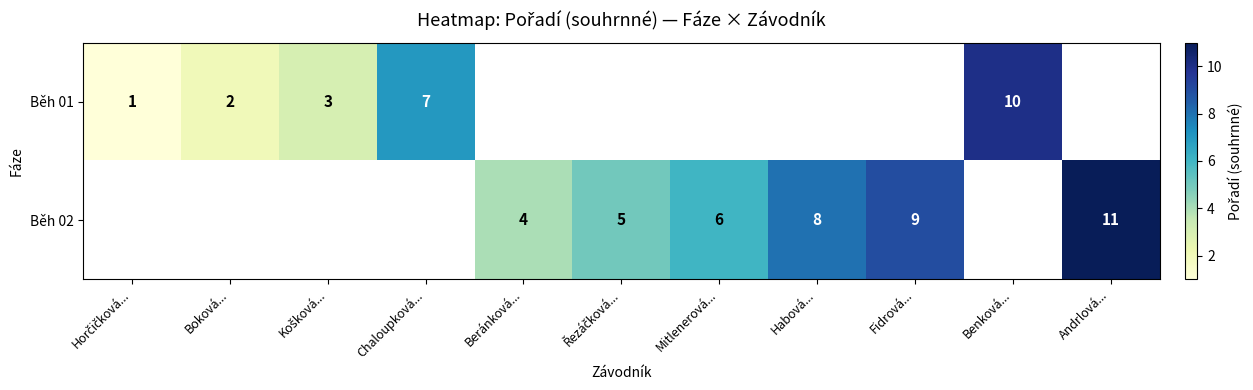

The Běh 02 series shows 9 at Fidrová.... True or false?

True